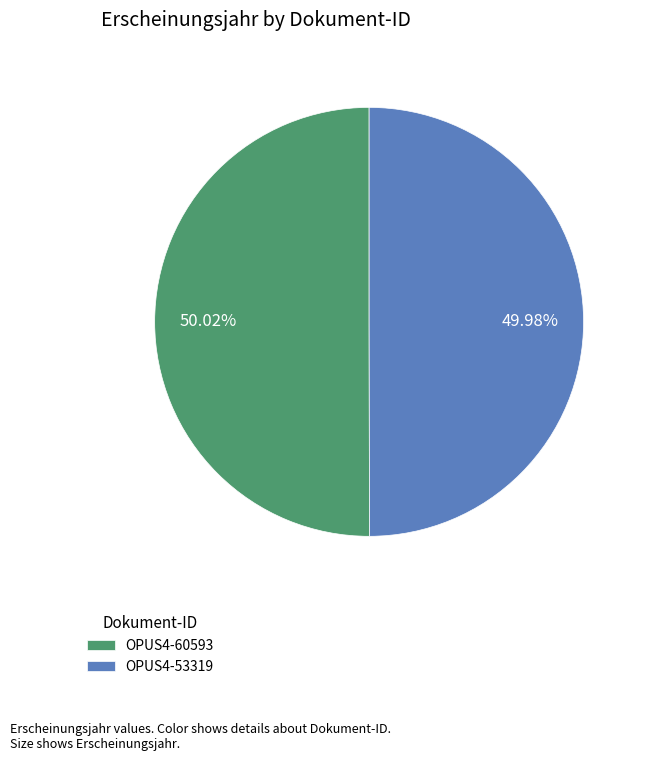

Count the number of slices in the pie.

2